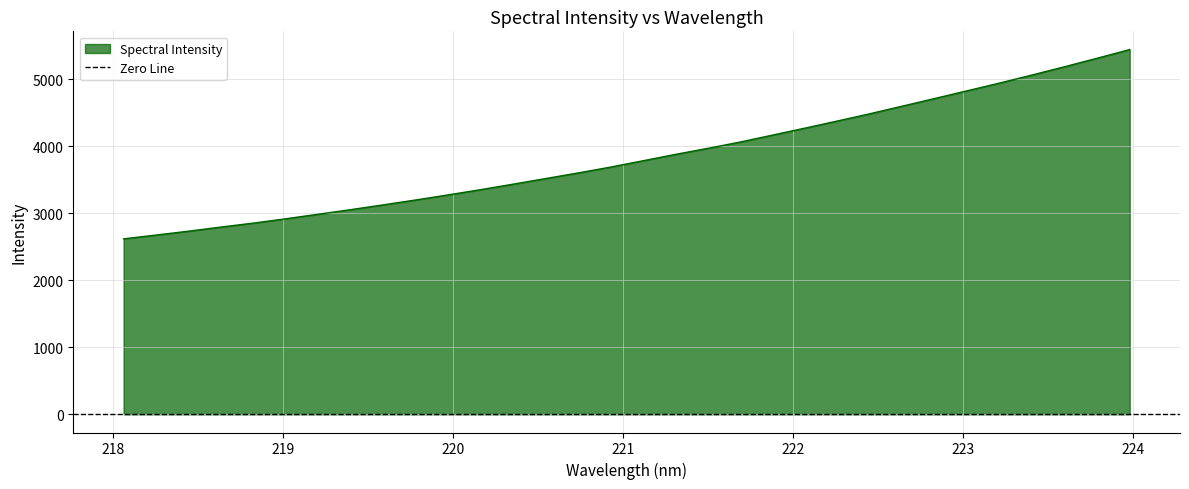

What is the difference between the maximum and minimum values?

2823.4